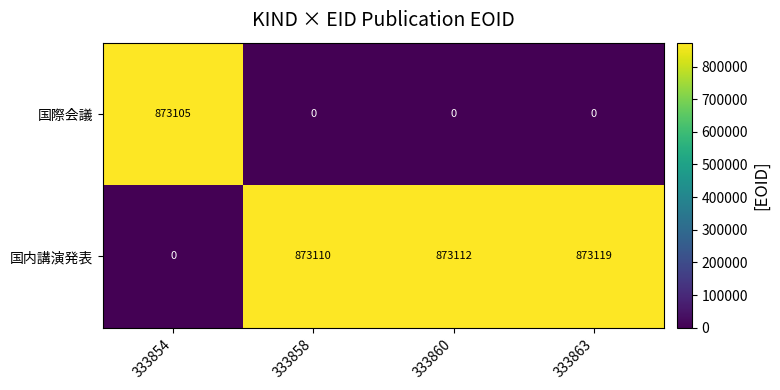

List the series in order of their peak value, highest first.

国内講演発表, 国際会議